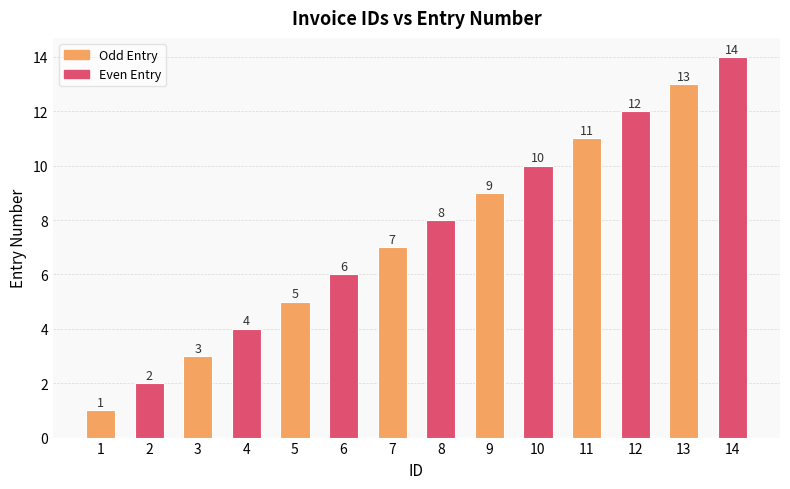

What is the approximate value at 3, to the nearest 5?

5